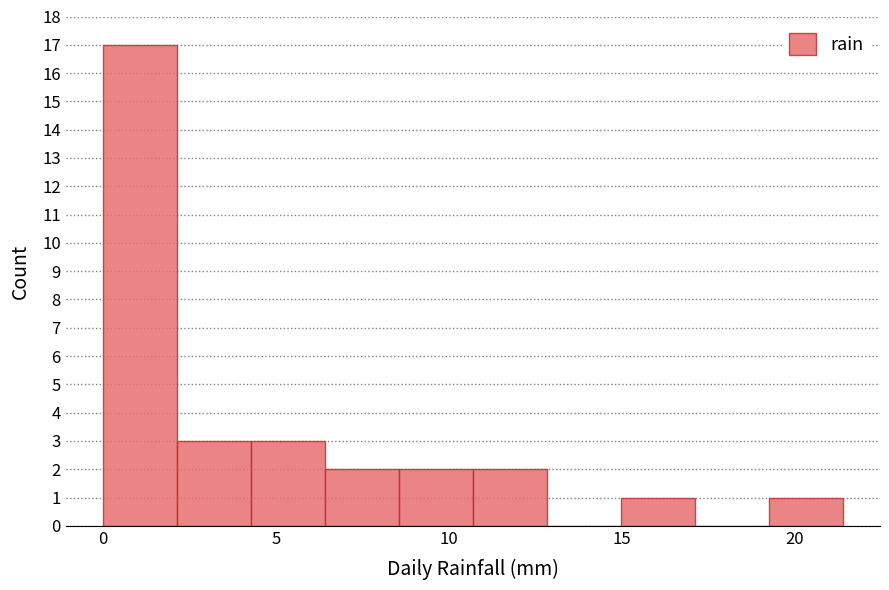

Reading left to right, transcribe this chart: for each bar, give the range it covers on the x-axis and its height. Neither the bar edges nor the heights are printed on the chart, so give them approximately, as read against the axes.

0.0 to 2.0: 17
2.0 to 4.5: 3
4.5 to 6.5: 3
6.5 to 8.5: 2
8.5 to 10.5: 2
10.5 to 13.0: 2
13.0 to 15.0: 0
15.0 to 17.0: 1
17.0 to 19.5: 0
19.5 to 21.5: 1